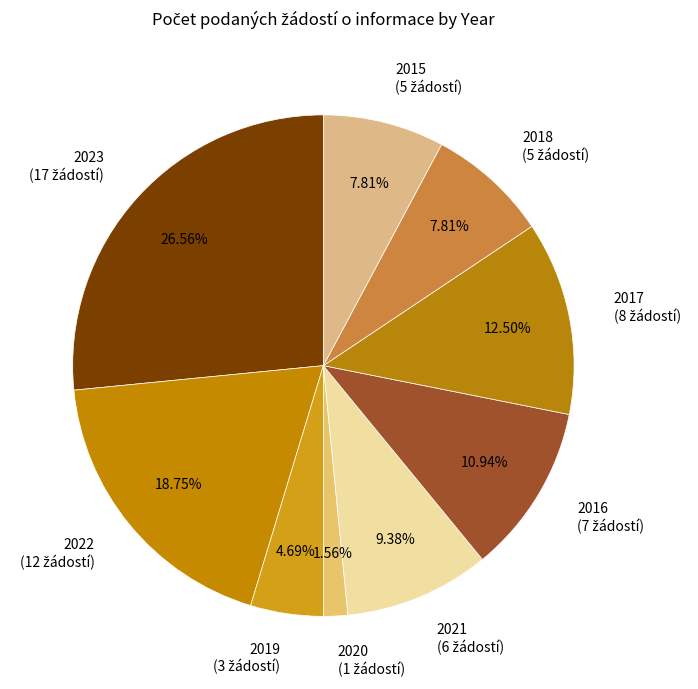

How many slices are in this pie chart?

9